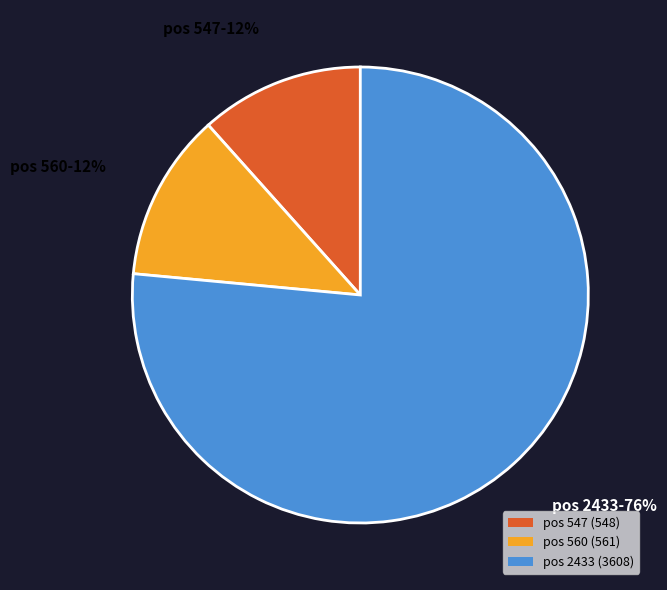

Which has a higher value, pos 2433 (3608) or pos 547 (548)?

pos 2433 (3608)